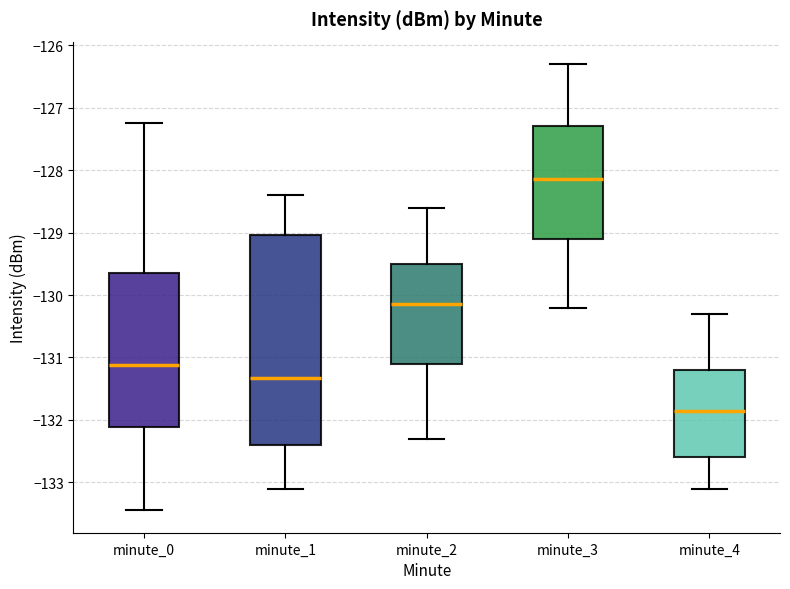

Which box is the tallest, from its lower edge to its upper edge?

minute_1